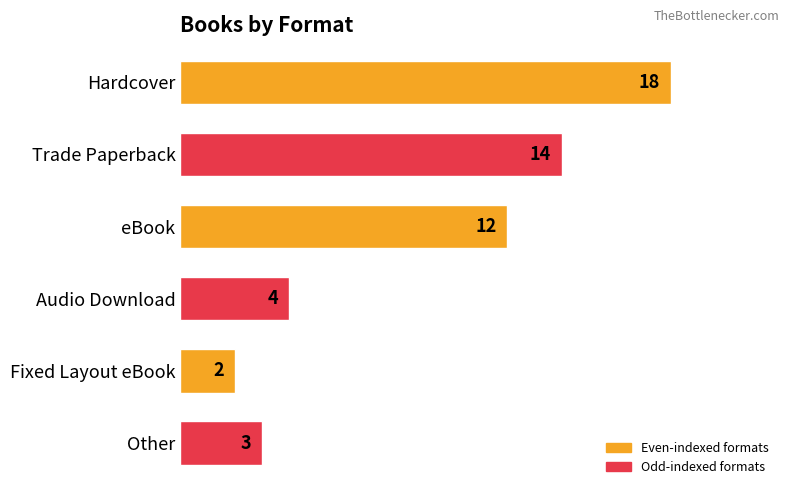

Which has a higher value, Audio Download or Hardcover?

Hardcover